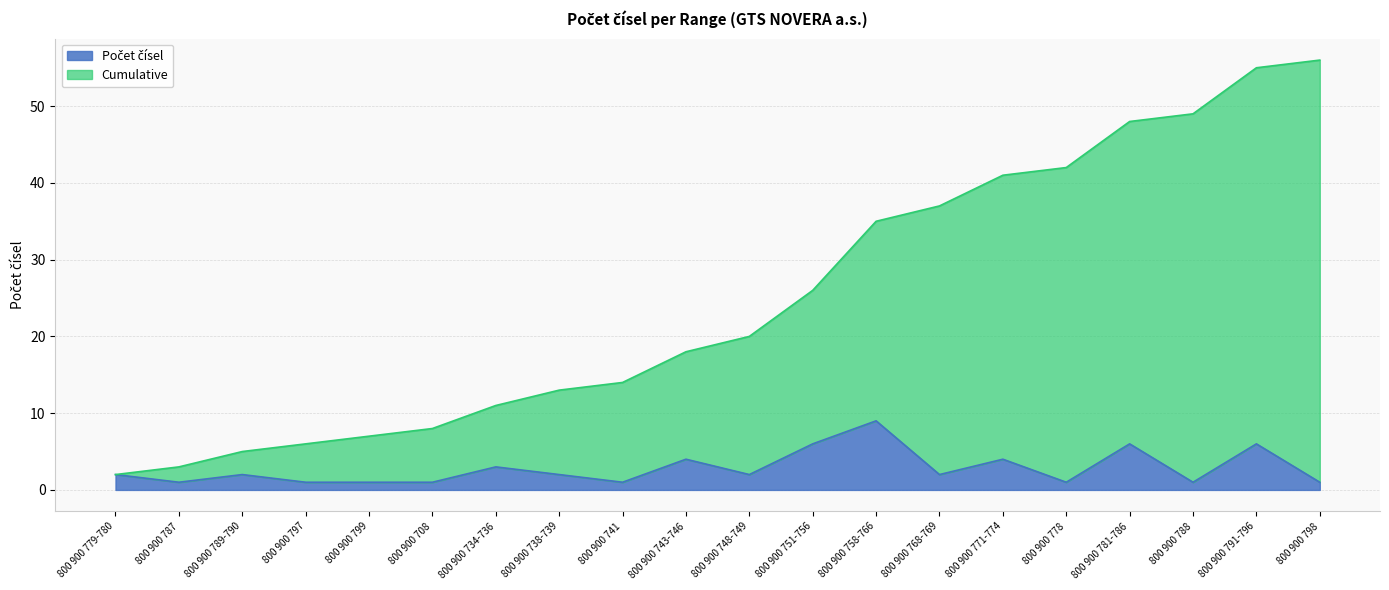

Reading left to right, what are all the values shown in this chart?

Počet čísel: 800 900 779-780=2	800 900 787=1	800 900 789-790=2	800 900 797=1	800 900 799=1	800 900 708=1	800 900 734-736=3	800 900 738-739=2	800 900 741=1	800 900 743-746=4	800 900 748-749=2	800 900 751-756=6	800 900 758-766=9	800 900 768-769=2	800 900 771-774=4	800 900 778=1	800 900 781-786=6	800 900 788=1	800 900 791-796=6	800 900 798=1
Cumulative: 800 900 779-780=2	800 900 787=3	800 900 789-790=5	800 900 797=6	800 900 799=7	800 900 708=8	800 900 734-736=11	800 900 738-739=13	800 900 741=14	800 900 743-746=18	800 900 748-749=20	800 900 751-756=26	800 900 758-766=35	800 900 768-769=37	800 900 771-774=41	800 900 778=42	800 900 781-786=48	800 900 788=49	800 900 791-796=55	800 900 798=56